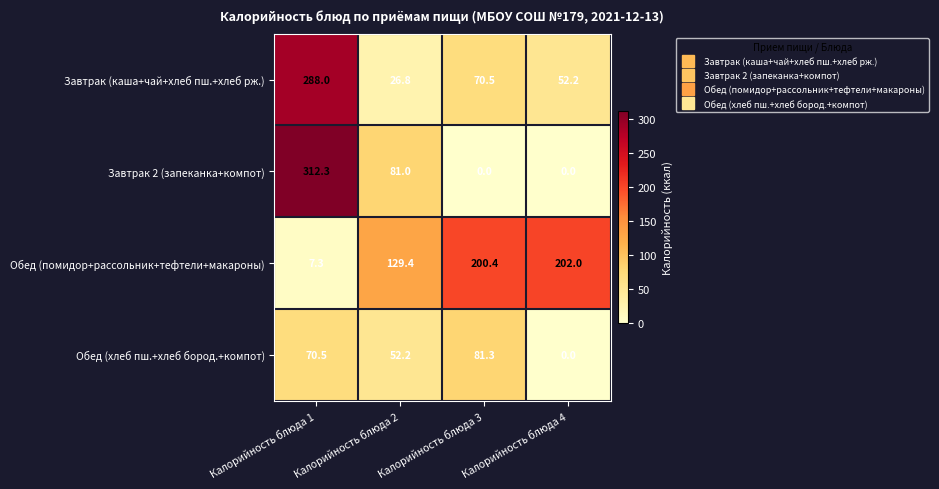

What is the sum of the Обед (помидор+рассольник+тефтели+макароны) values at Калорийность блюда 4 and Калорийность блюда 1?

209.3